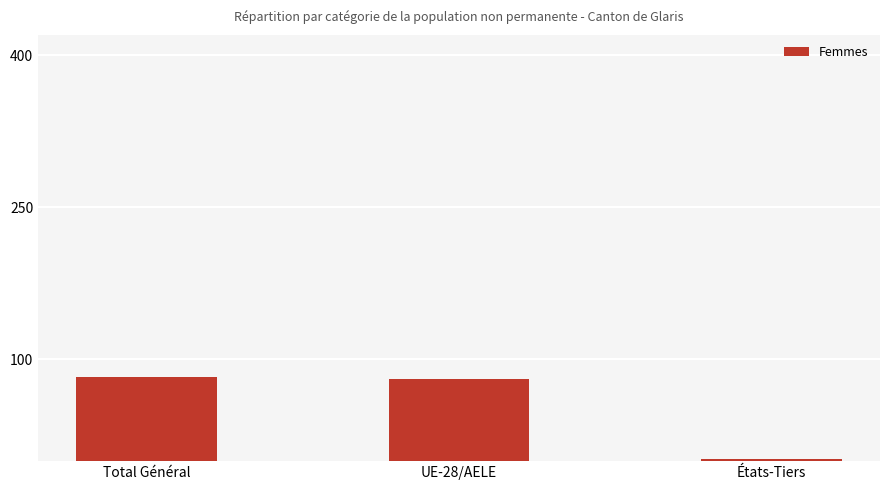

What is the sum of all values?

166